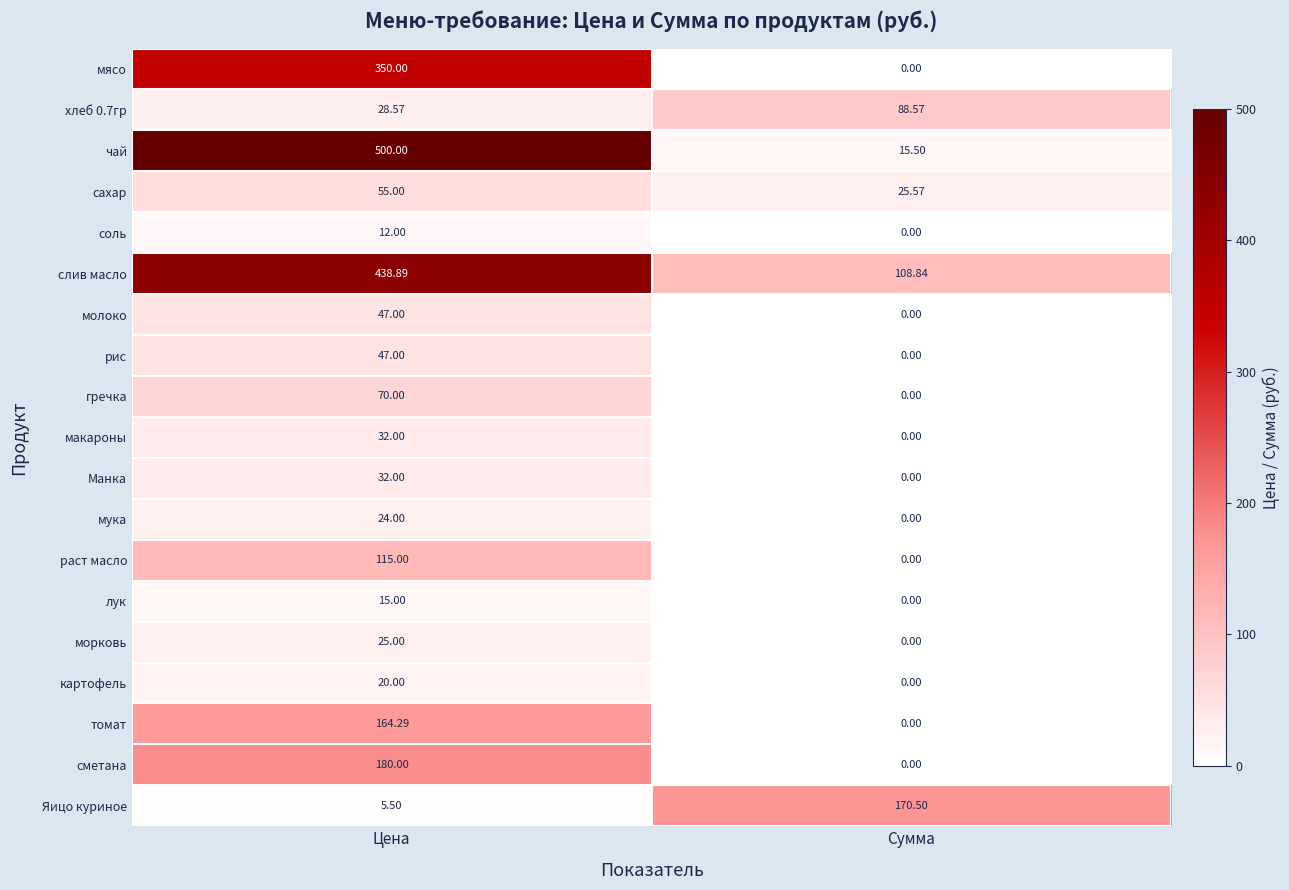

List the labels in order of молоко value, smallest first.

Сумма, Цена